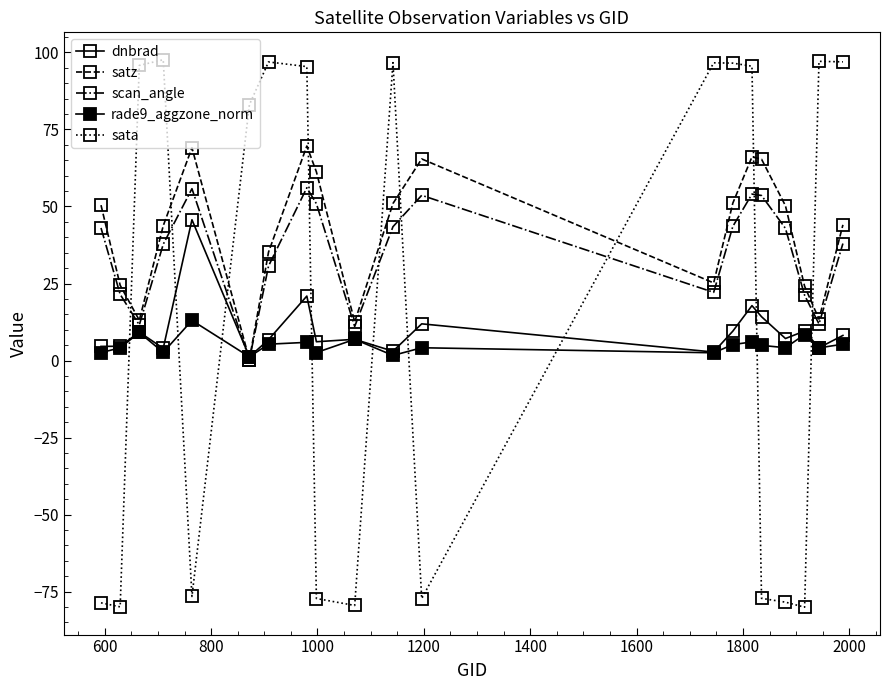

How many interior local valleys does the rade9_aggzone_norm series have?

7